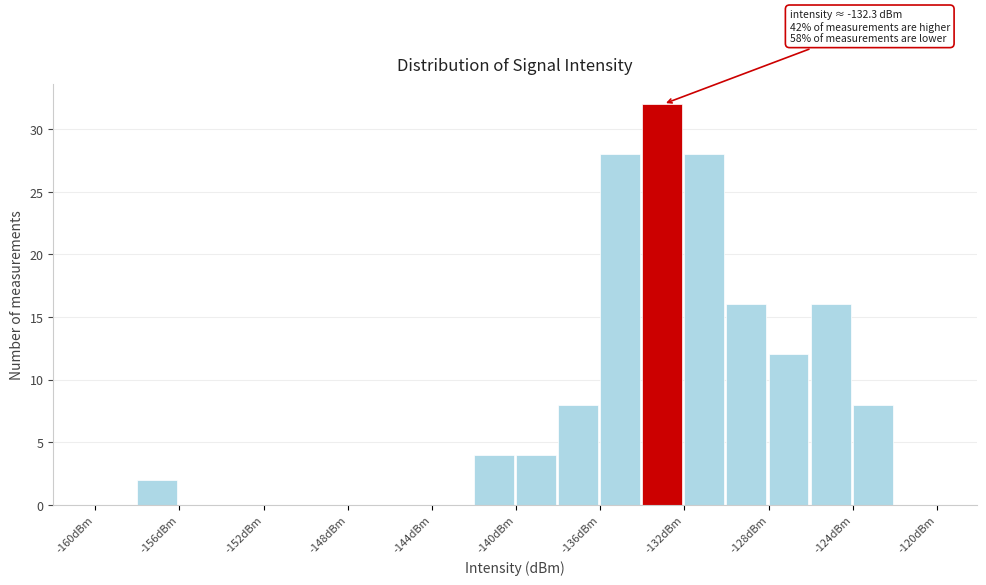

Which range on the x-axis has the tallest bar?

-134 to -132